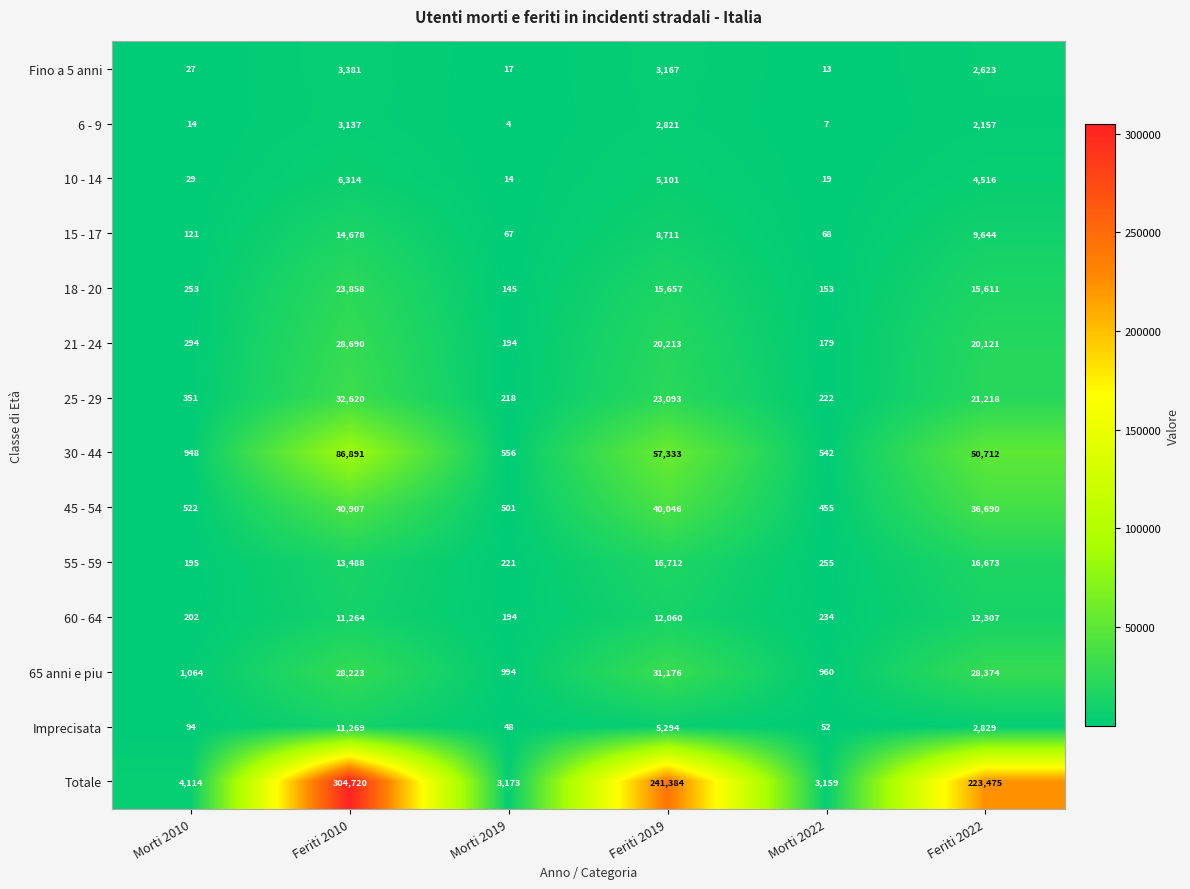

What is the smallest value displayed?

4